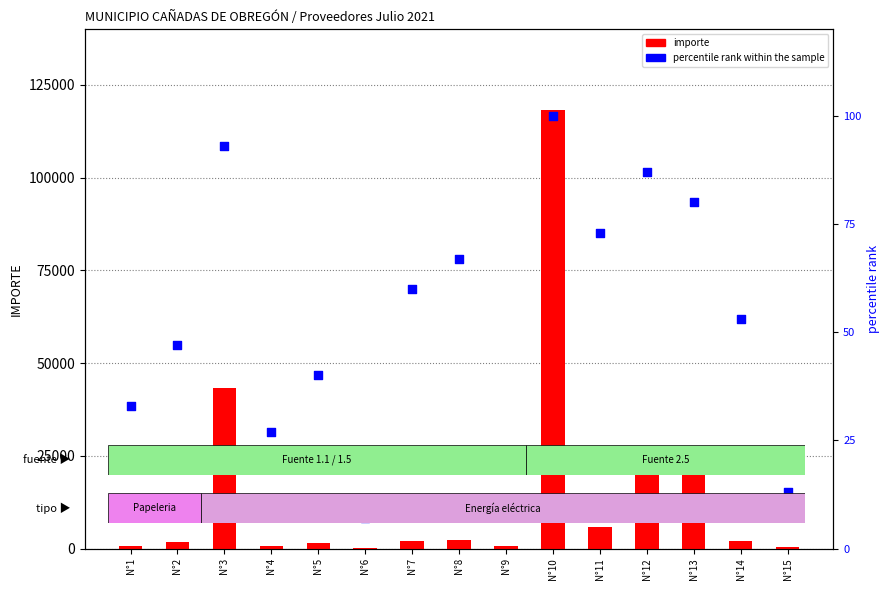

Which series has the largest total across all categories?

importe